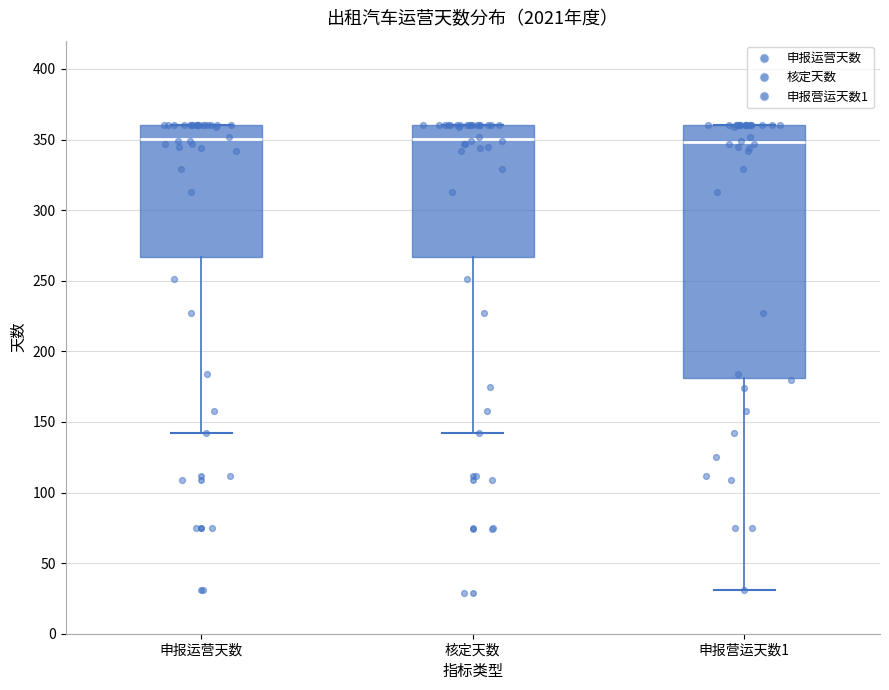

Reading left to right, read every box against the y-axis: the position of its median line, the range the box covers, and the ends of its whiskers. The values are not printed on the chart, so give them approximately, as read against the axis.

申报运营天数: median 350, box 265 to 360, whiskers 140 to 360
核定天数: median 350, box 265 to 360, whiskers 140 to 360
申报营运天数1: median 350, box 180 to 360, whiskers 30 to 360